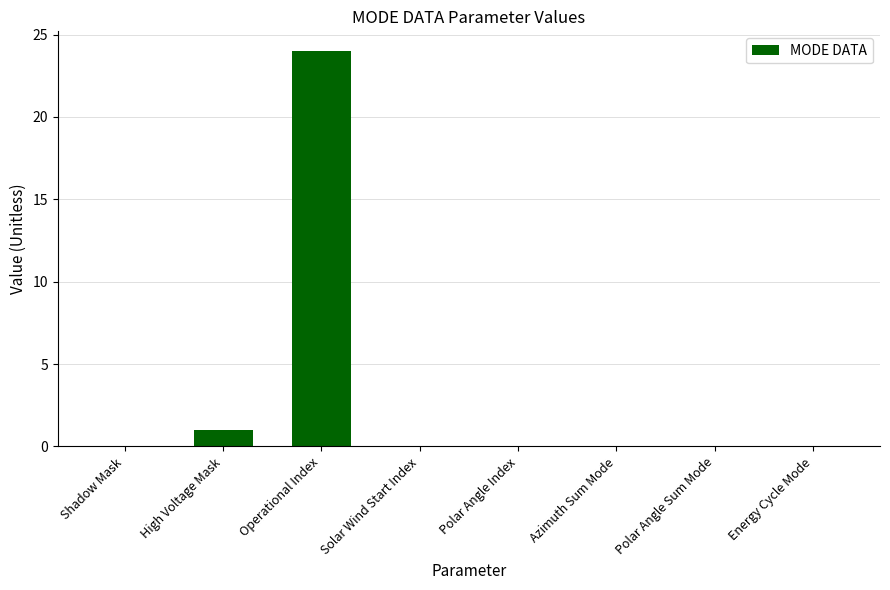

Count the number of categories in the chart.

8